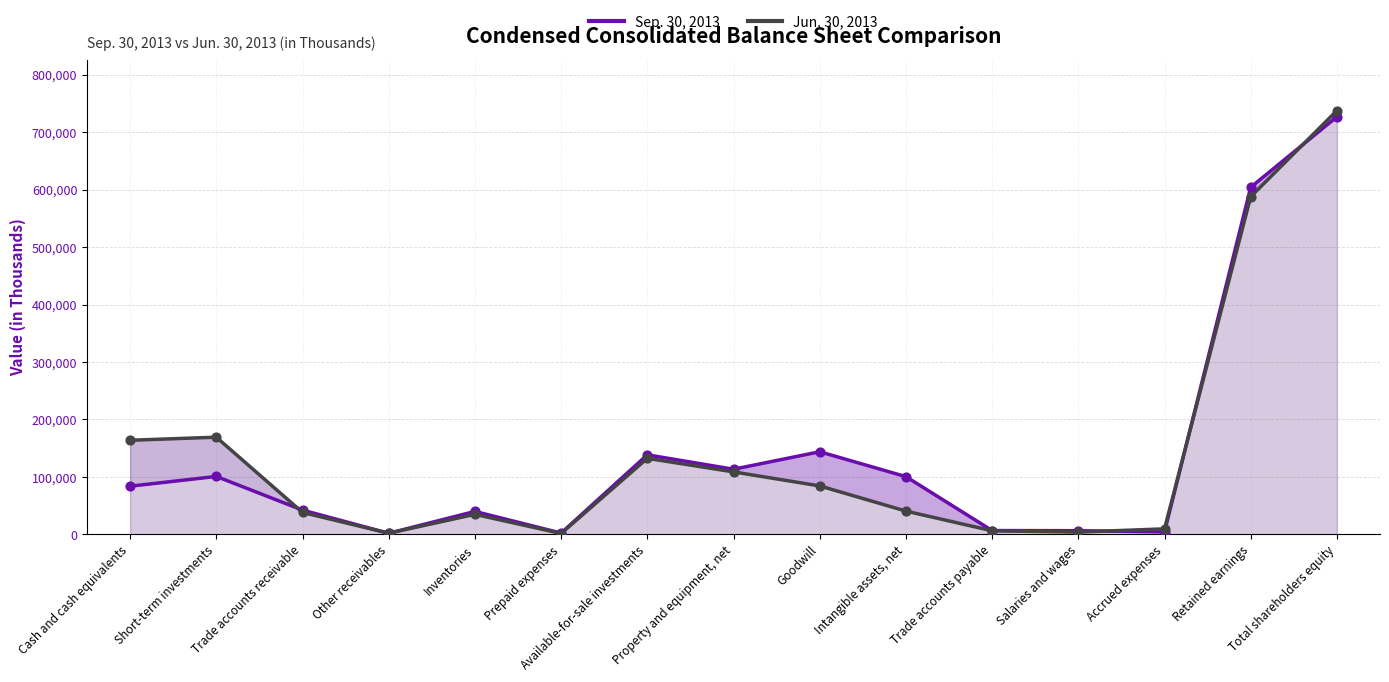

At how many categories does at least one series exceed 507194?

2